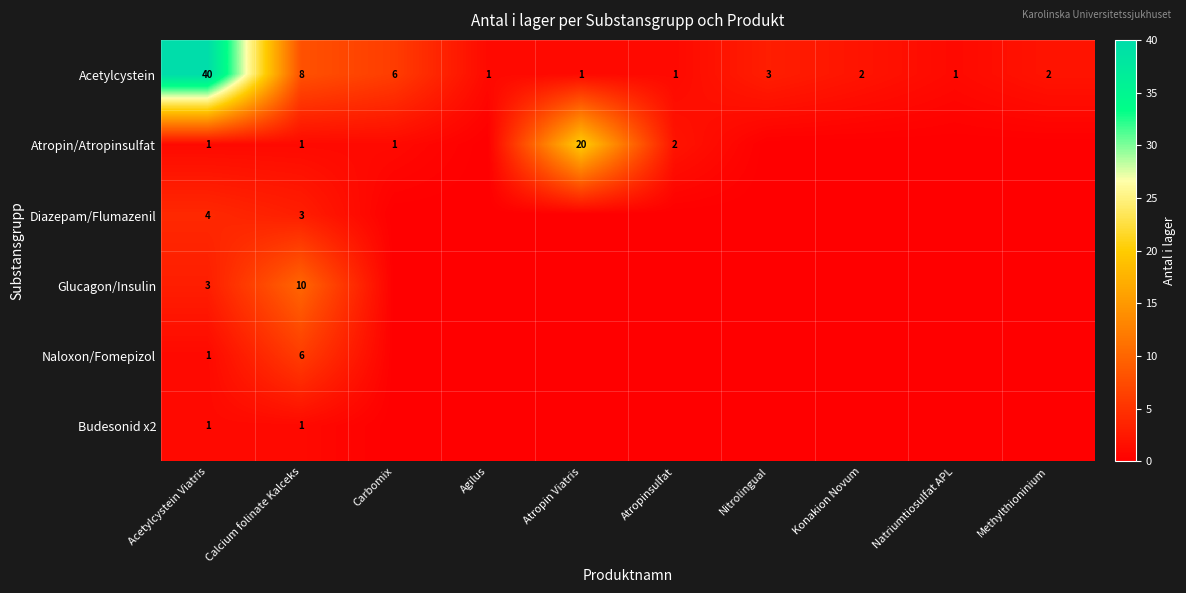

What is the sum of the Atropin/Atropinsulfat values at Atropin Viatris and Acetylcystein Viatris?

21